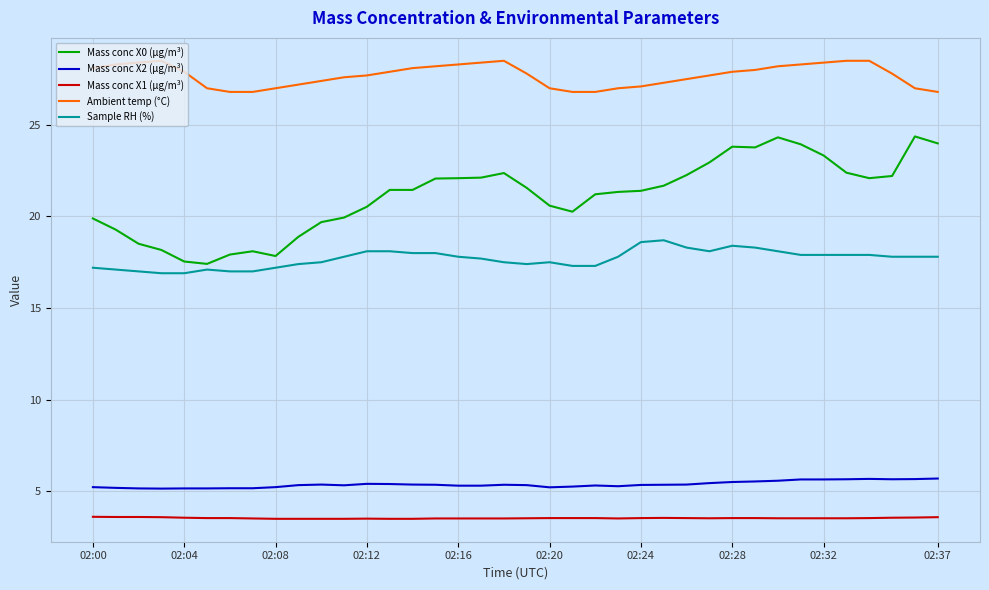

Which series has the largest total across all categories?

Ambient temp (°C)